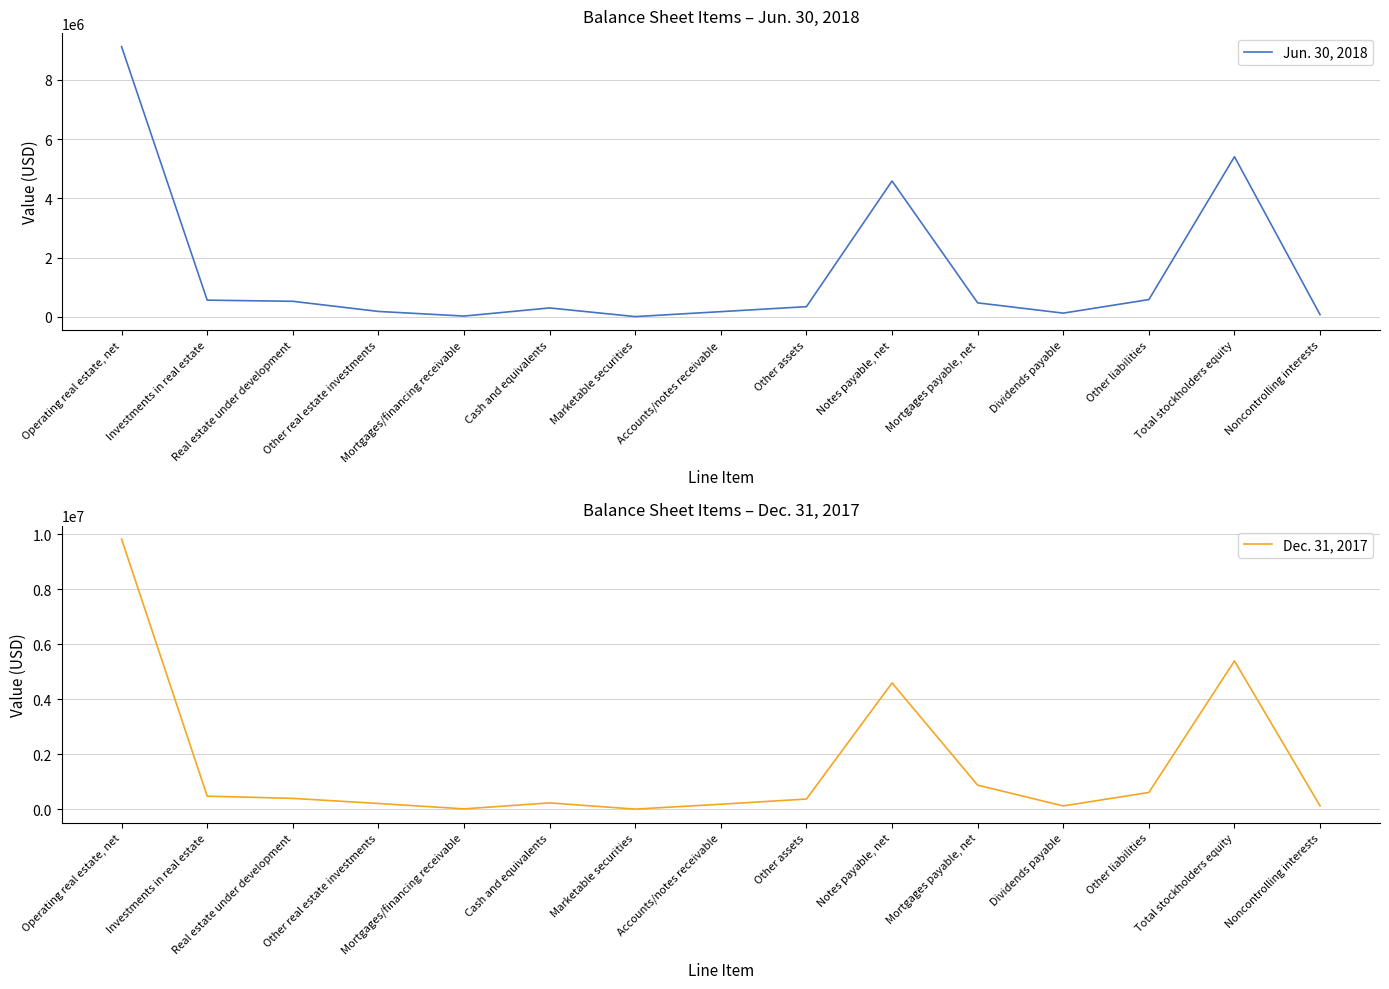

At which label does Jun. 30, 2018 first exceed 348310?

Operating real estate, net